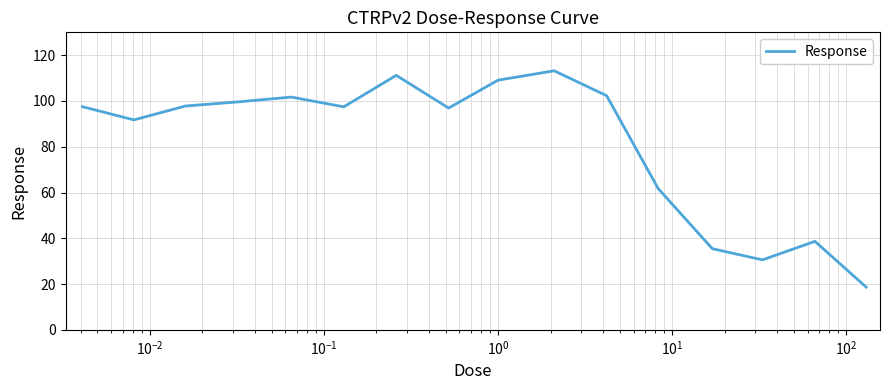

What is the greatest value displayed?

113.2